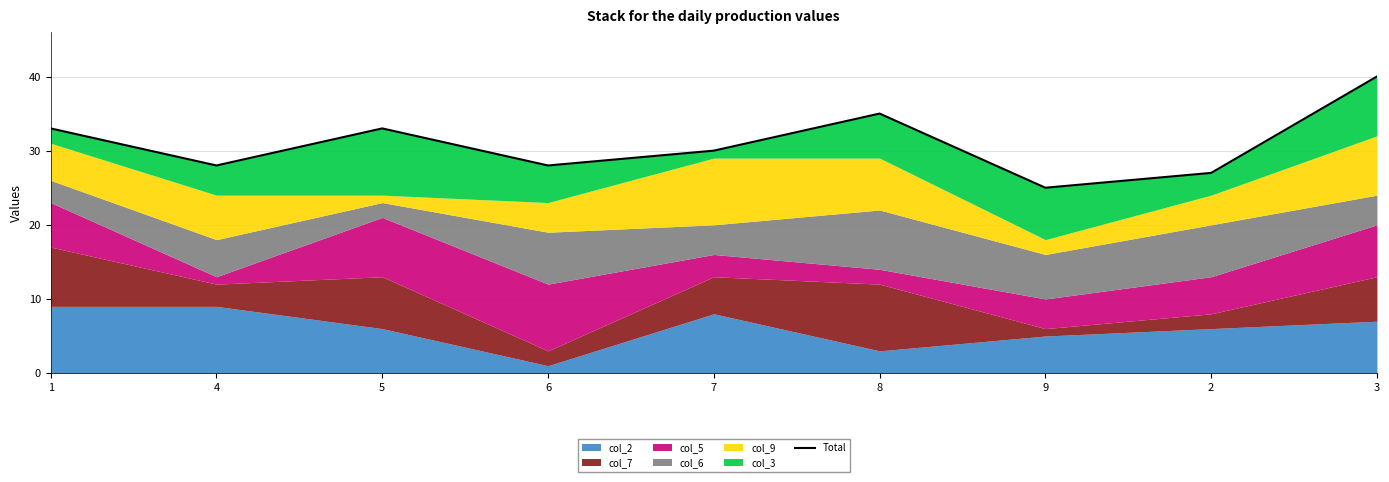

Approximately how many times larger is the value at 3 compared to 7?

1.3